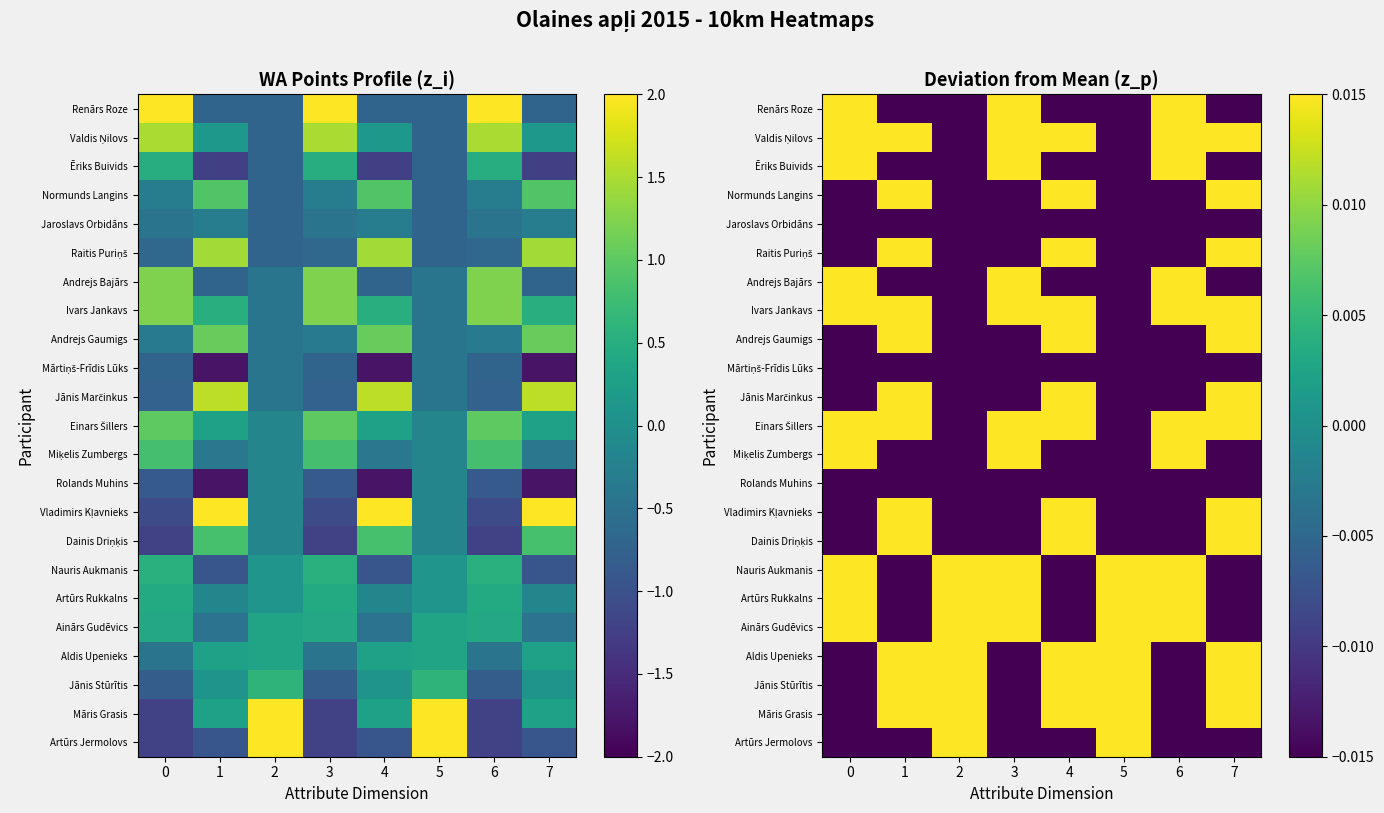

True or false: Vladimirs Kļavnieks has a value of -1.1 at 0.

True